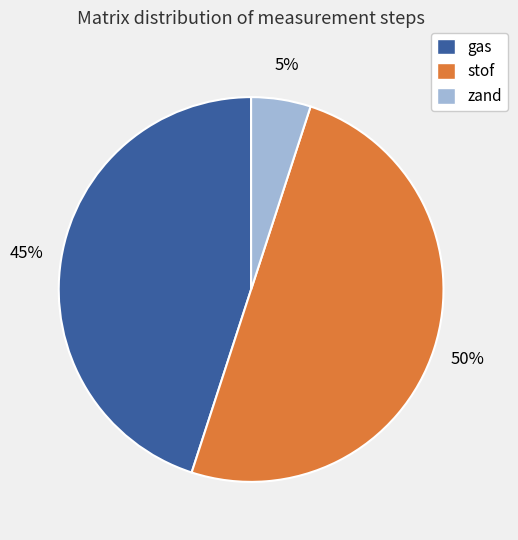

Rank the categories by value from highest to lowest.

stof, gas, zand